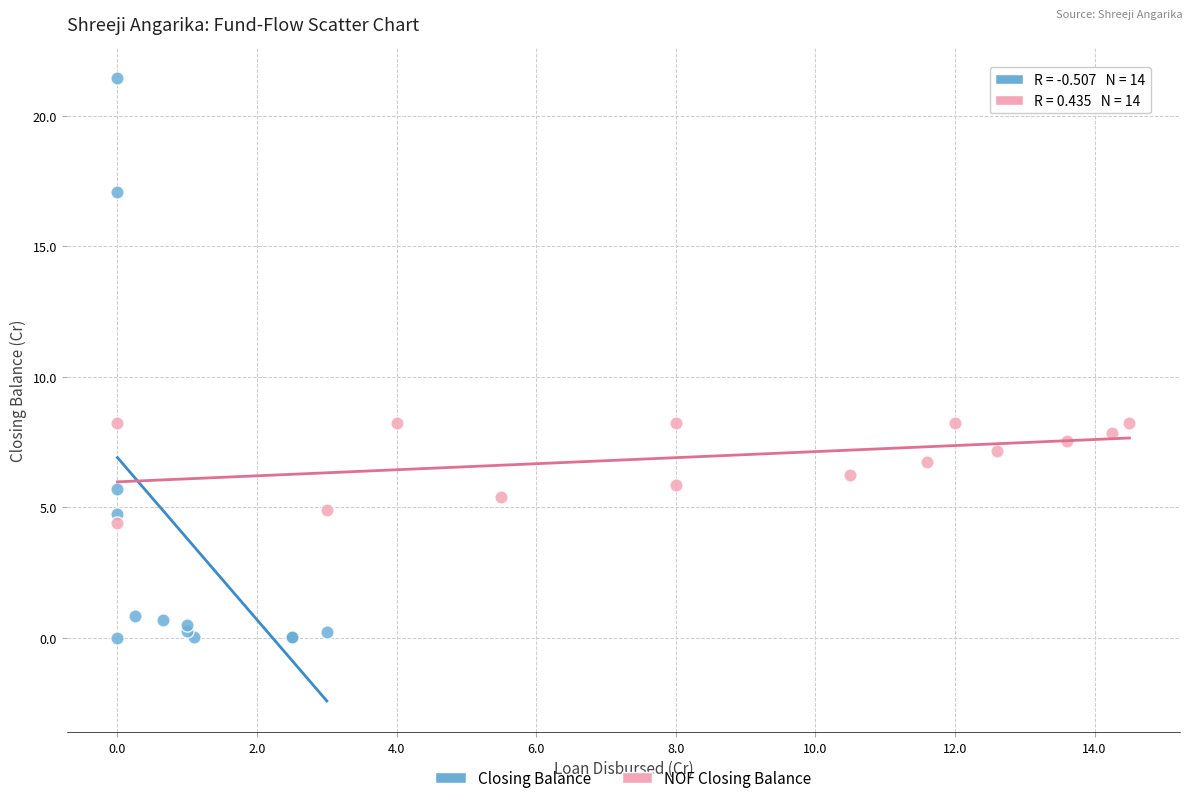

Which series has the largest Y range (max minus min)?

Closing Balance